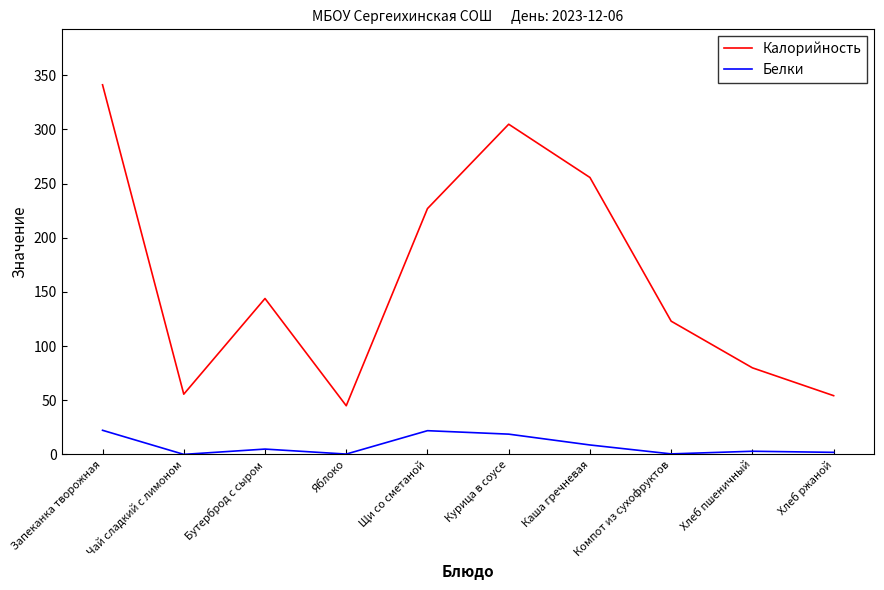

What position from the right is Щи со сметаной?

6